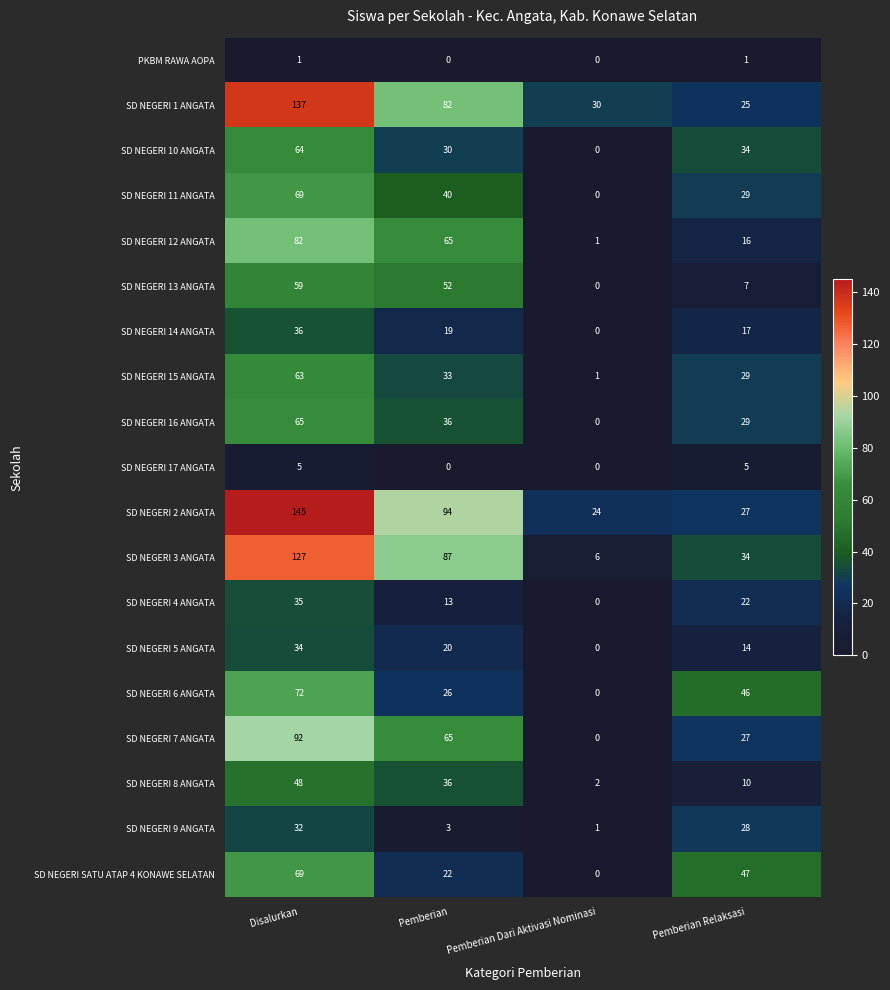

The value of SD NEGERI 6 ANGATA at Pemberian is 38. True or false?

False